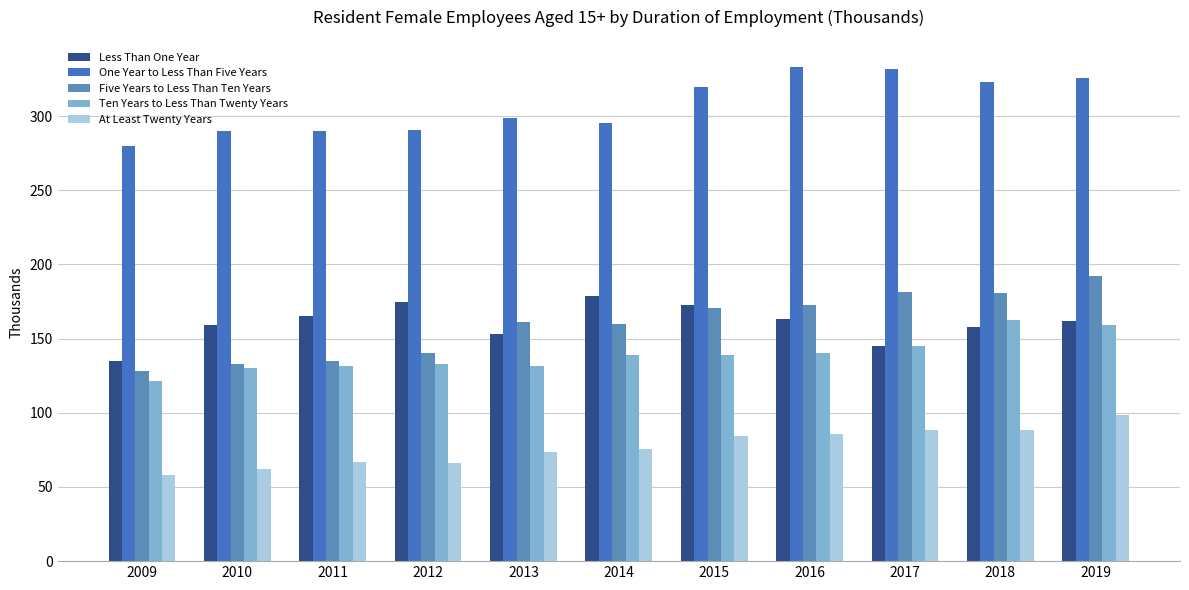

Reading left to right, what are all the values shown in this chart?

Less Than One Year: 135.1	159.0	165.1	174.7	153.4	179.0	172.3	163.5	145.3	157.6	161.6
One Year to Less Than Five Years: 280.0	290.0	289.6	290.7	298.9	295.2	319.6	332.8	331.9	322.8	325.4
Five Years to Less Than Ten Years: 128.0	133.0	134.9	140.5	160.9	160.1	170.9	172.9	181.4	180.7	191.9
Ten Years to Less Than Twenty Years: 121.7	130.0	131.8	133.2	131.7	138.6	139.0	140.3	145.1	162.4	159.1
At Least Twenty Years: 58.3	62.3	66.9	66.3	73.3	75.4	84.3	85.9	88.4	88.7	98.3